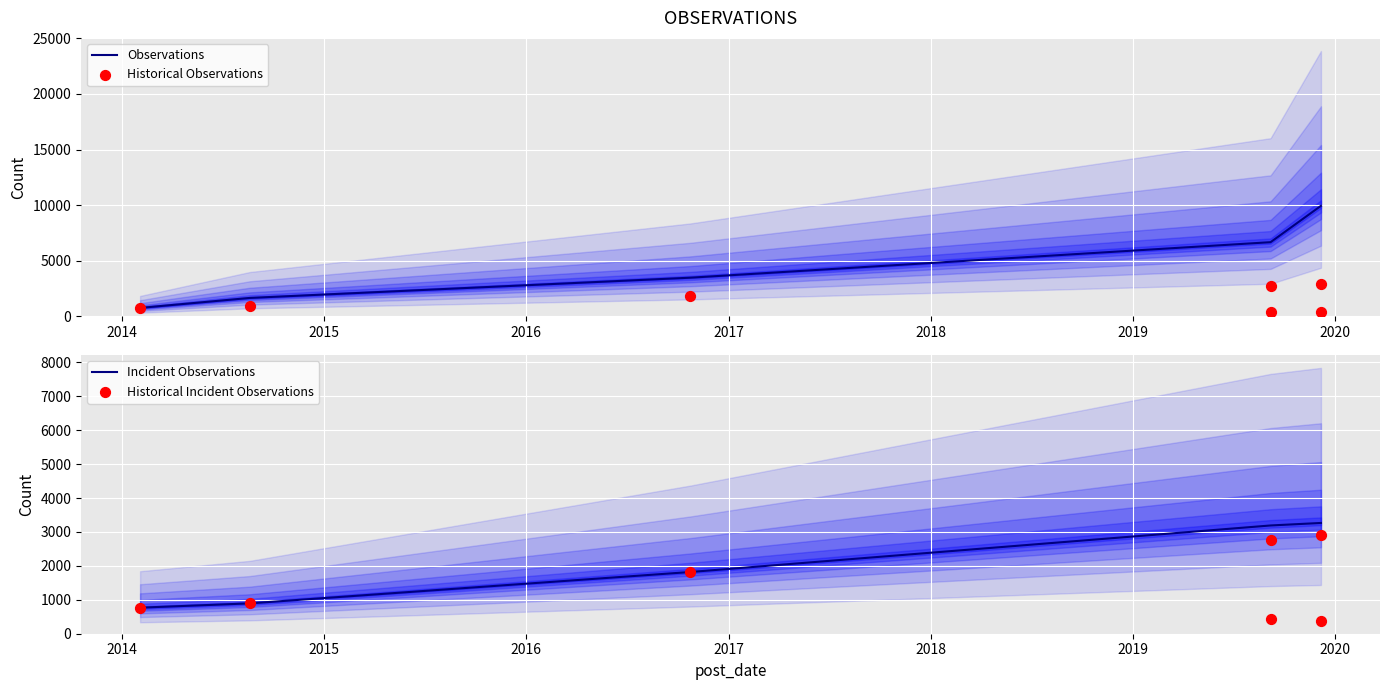

What is the change in value from 2014-08-20 to 2019-09-07?

+1877